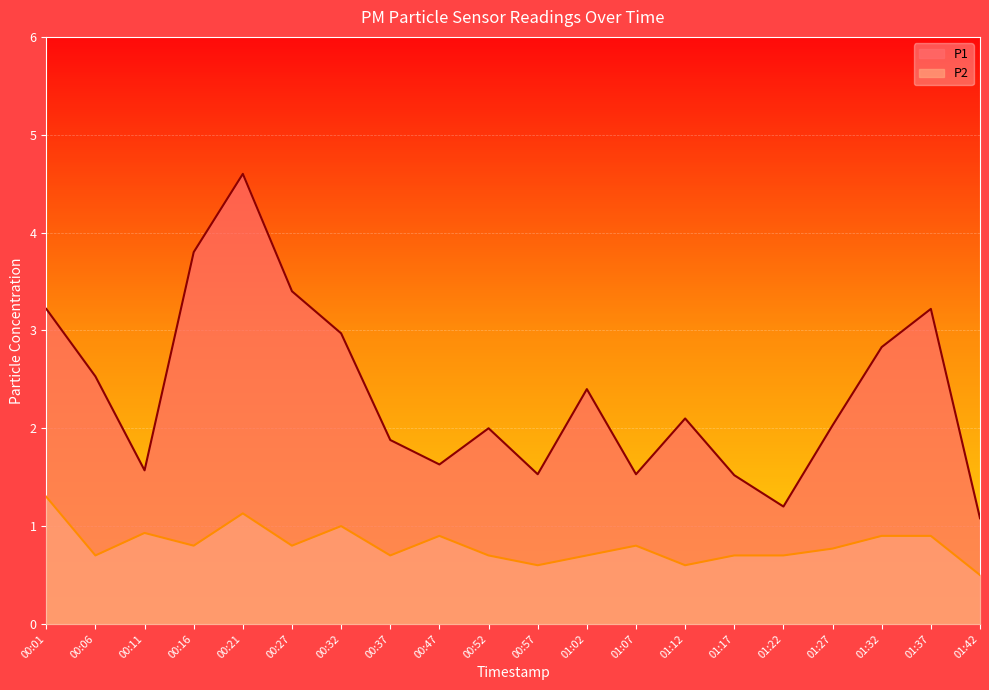

What is the maximum value shown in the chart?

4.6